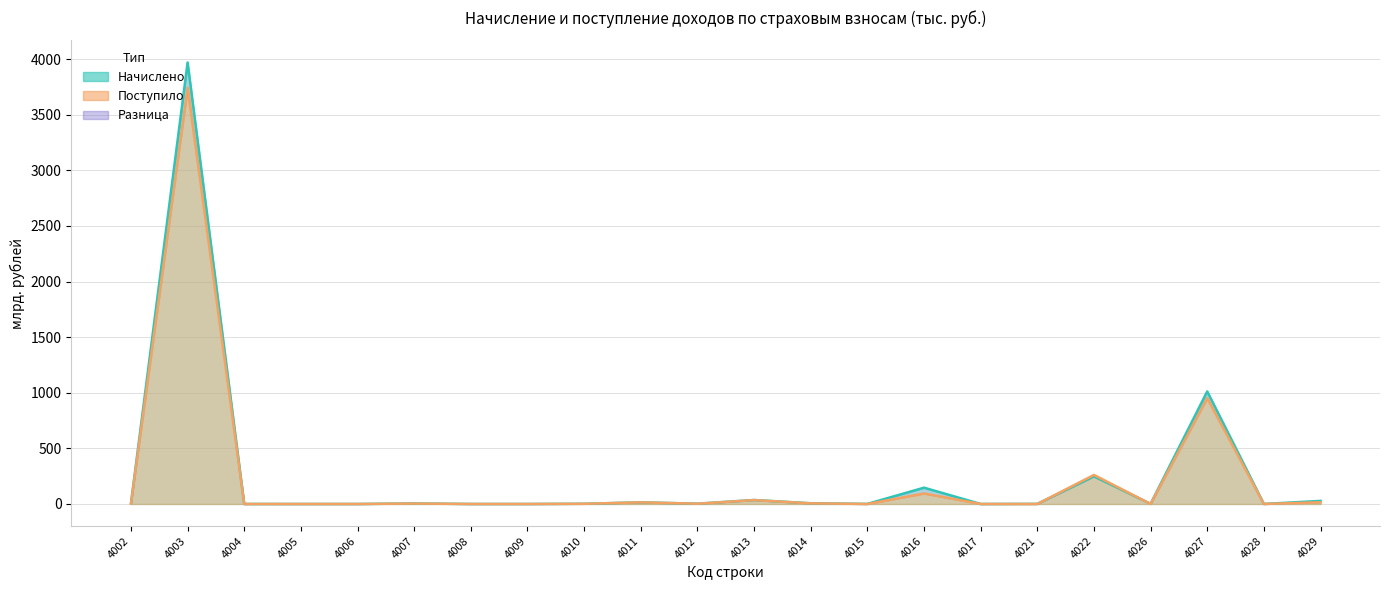

What is the difference between the maximum and minimum values in the Поступило series?

3741.9